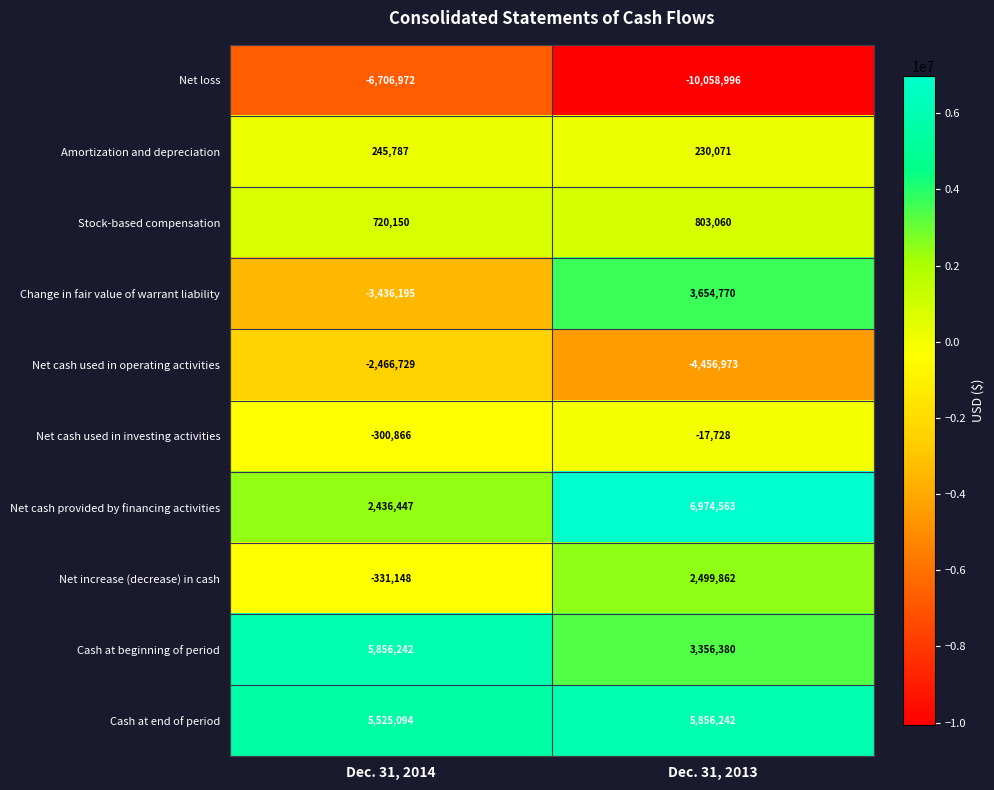

List the labels in order of Change in fair value of warrant liability value, largest first.

Dec. 31, 2013, Dec. 31, 2014